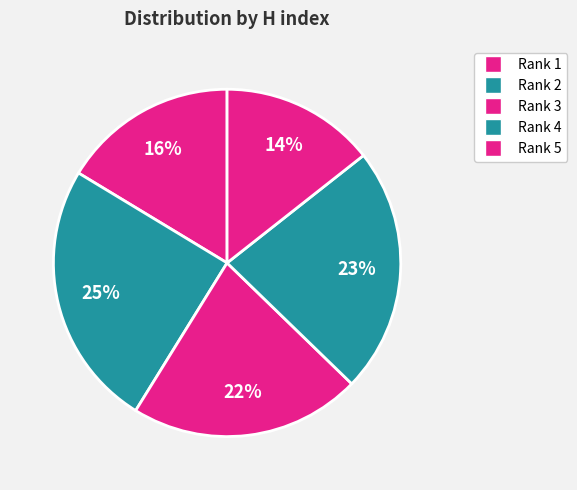

True or false: Rank 4 accounts for 23% of the total.

True